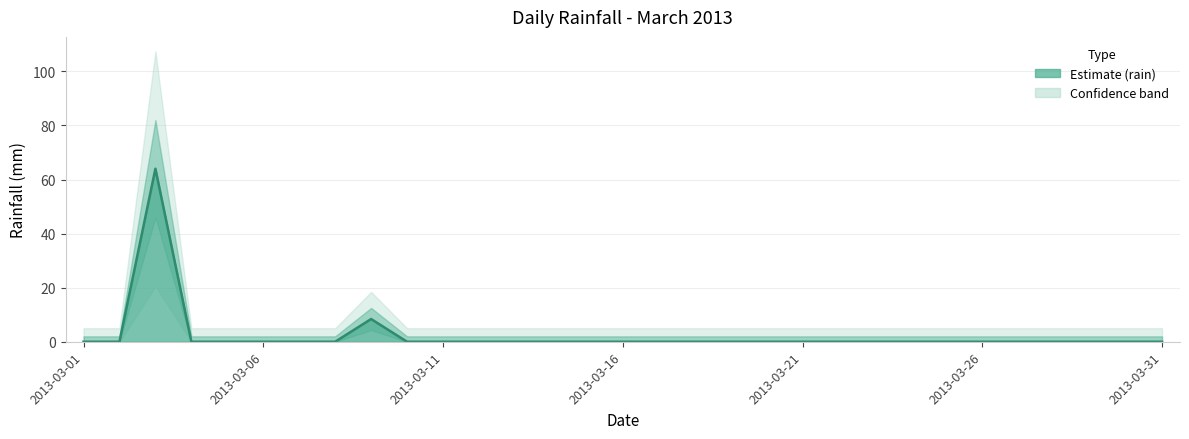

Reading left to right, extract all data points from this chart.

0.0	0.0	64.0	0.0	0.0	0.0	0.0	0.0	8.4	0.0	0.0	0.0	0.0	0.0	0.0	0.0	0.0	0.0	0.0	0.0	0.0	0.0	0.0	0.0	0.0	0.0	0.0	0.0	0.0	0.0	0.0